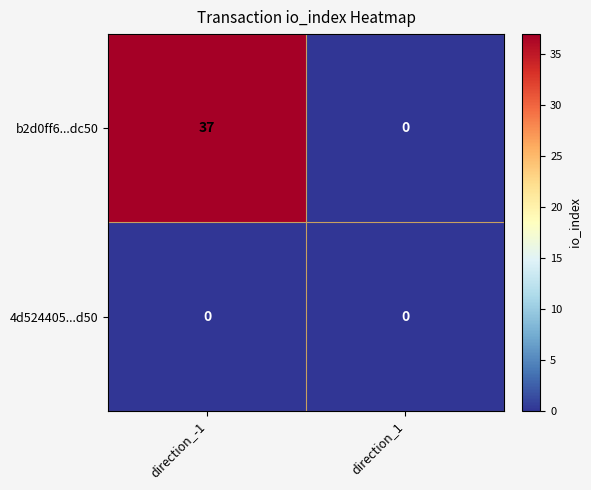

True or false: b2d0ff6...dc50 has a value of -18 at direction_1.

False